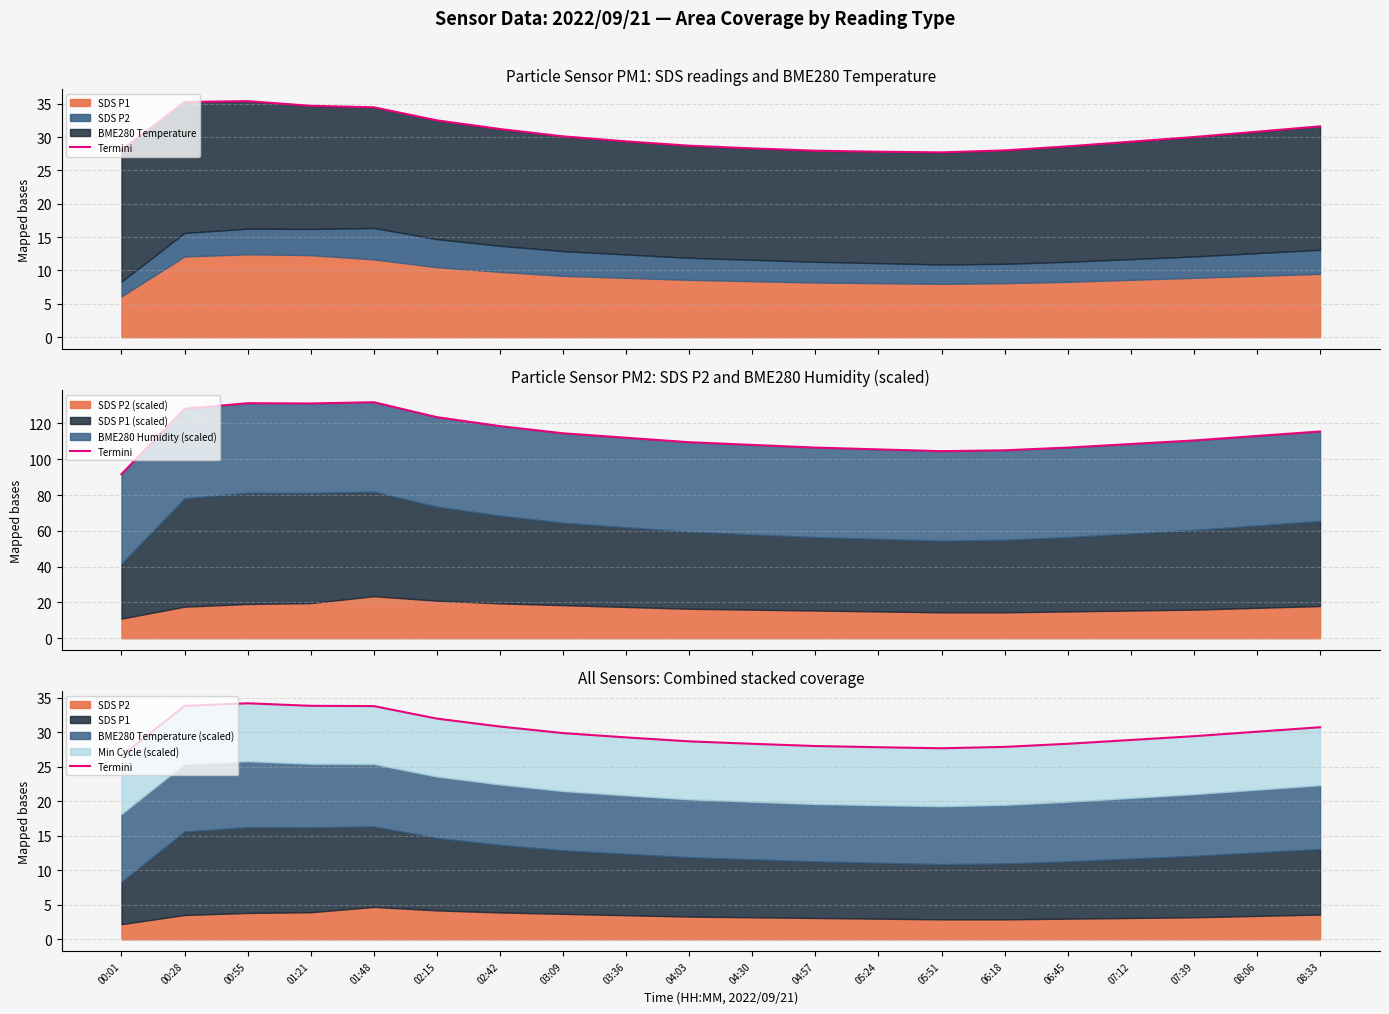

Which category has the highest value across all series?

00:55